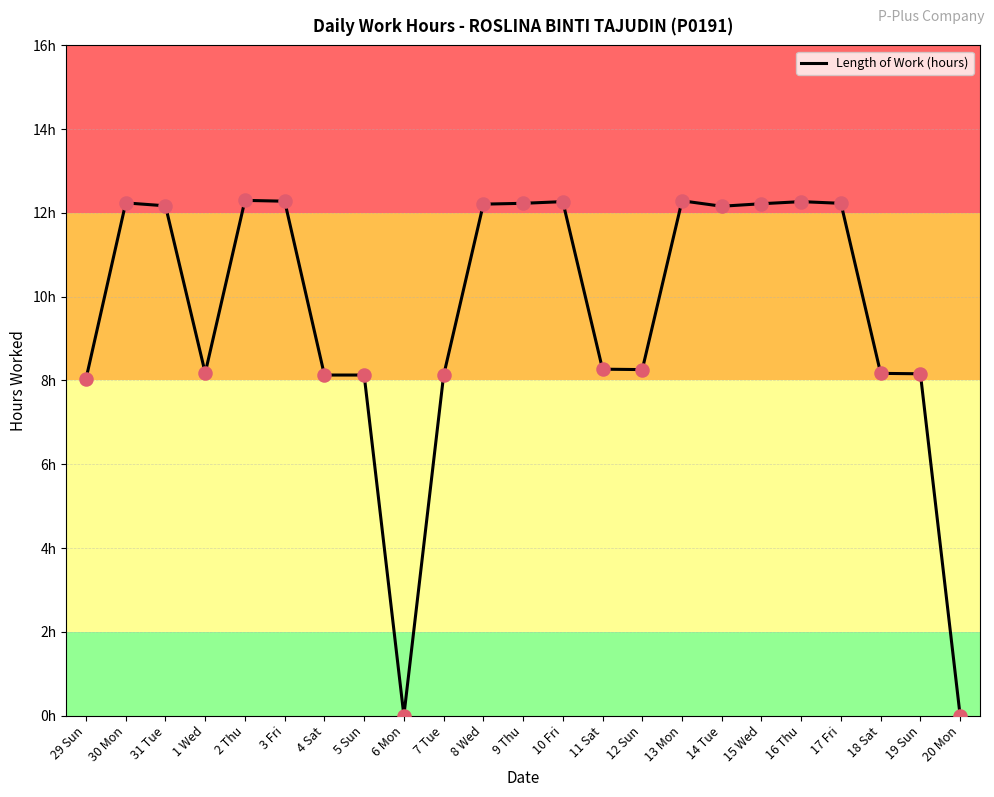

Which has a higher value, 9 Thu or 31 Tue?

9 Thu